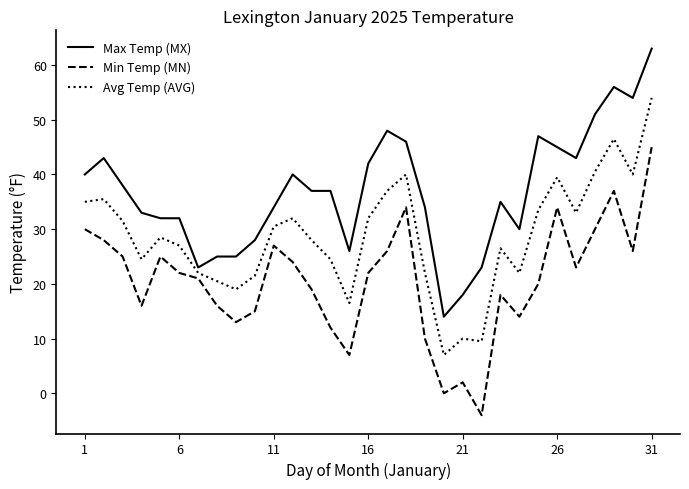

True or false: Min Temp (MN) and Max Temp (MX) cross at least once.

False